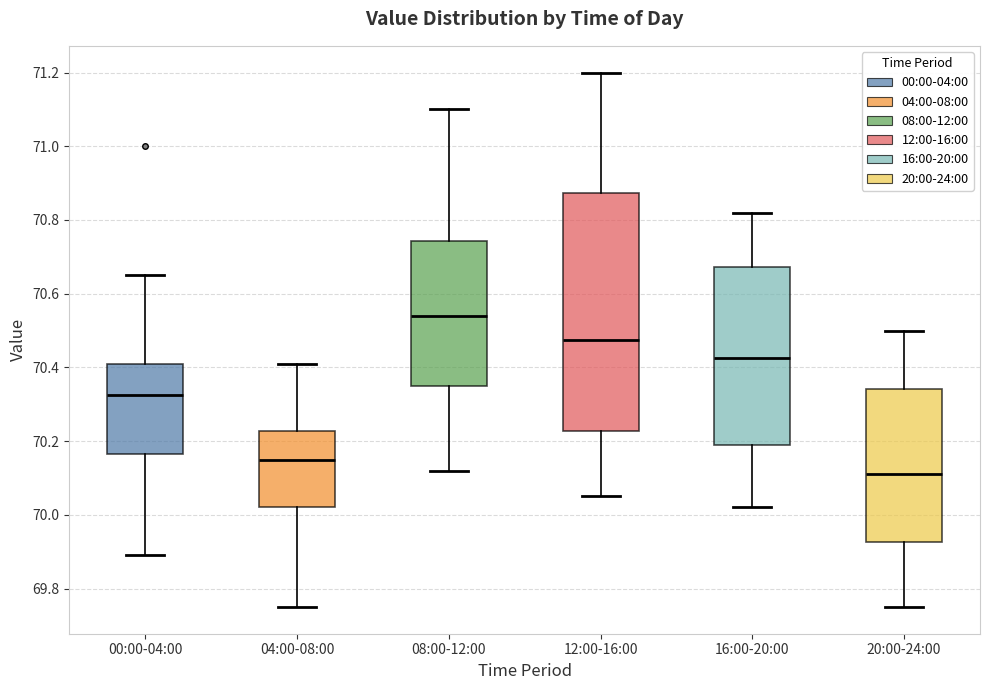

Which box has the highest median line?

08:00-12:00